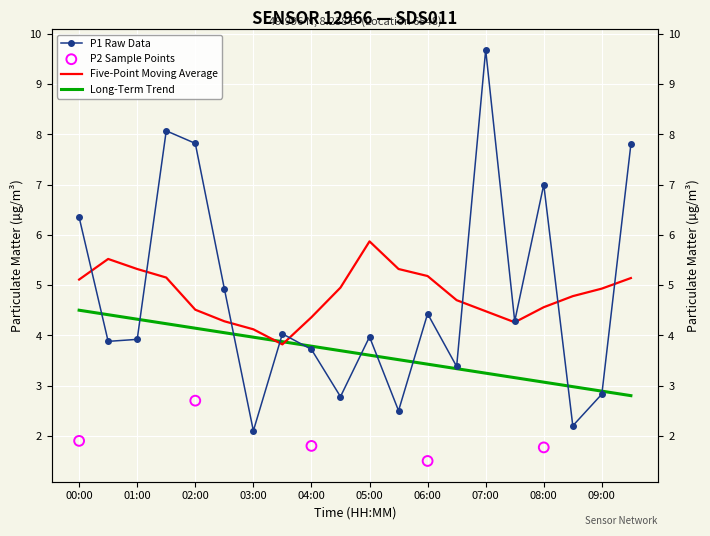

Between 03:30 and 02:30, which is larger?

02:30